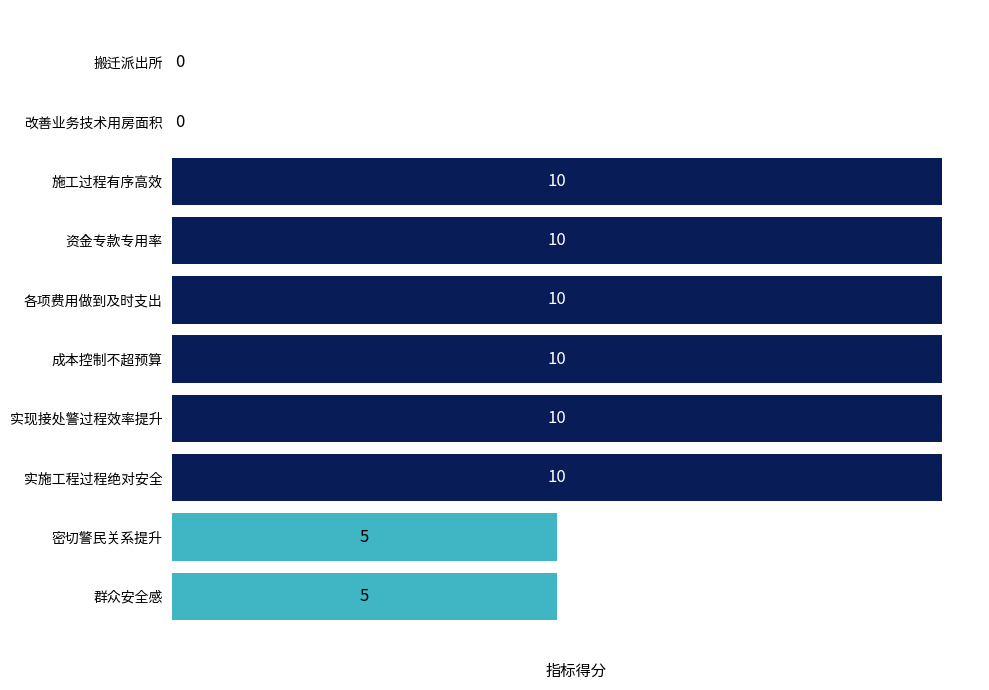

Approximately how many times larger is the value at 密切警民关系提升 compared to 各项费用做到及时支出?

0.5